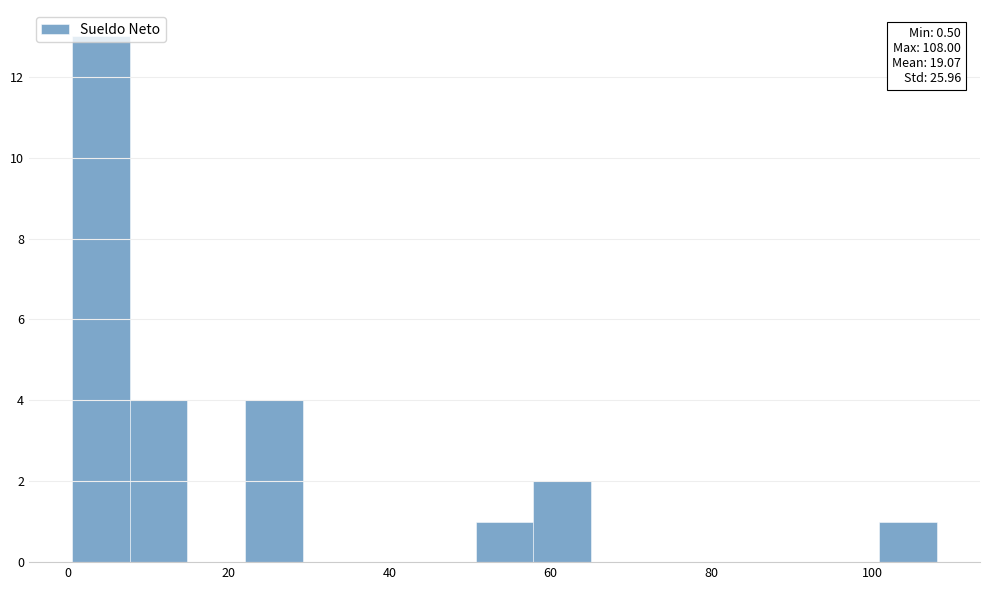

Around what value on the x-axis is the tallest bar? Give the approximate position of its centre, as read against the axis.

4